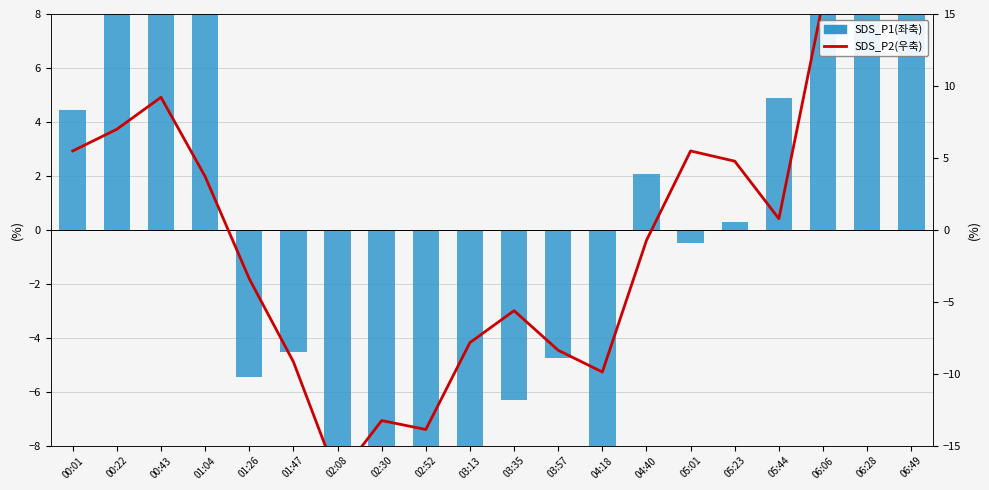

True or false: SDS_P2(우축) has a value of 16.8 at 06:49.

True